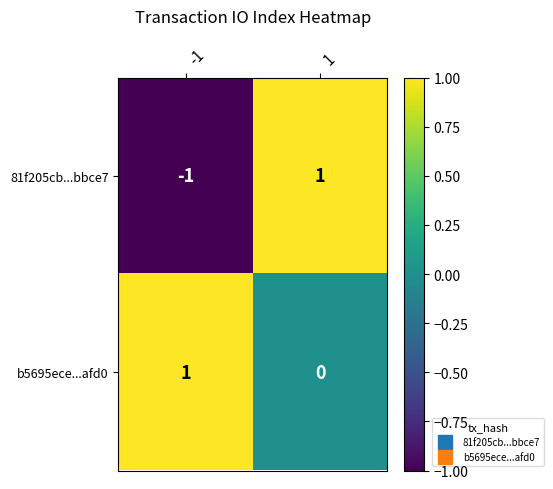

Reading left to right, transcribe all the data shown in this chart.

81f205cb...bbce7: -1=-1	1=1
b5695ece...afd0: -1=1	1=0